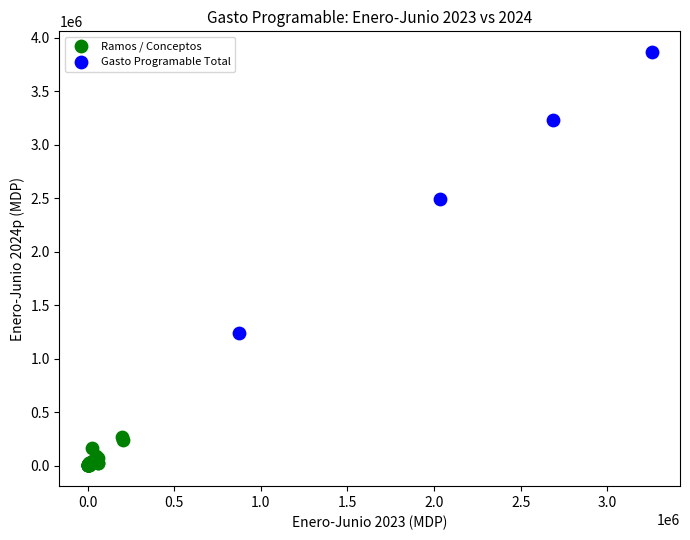

Which series has the largest Y range (max minus min)?

Gasto Programable Total